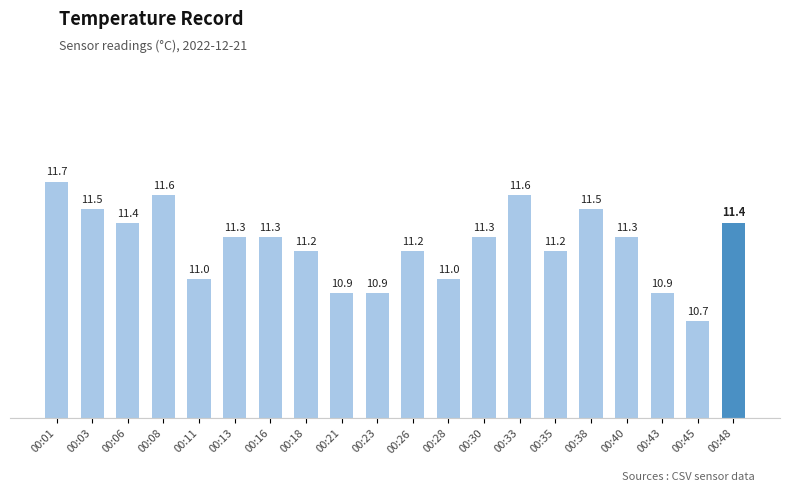

Reading left to right, extract all data points from this chart.

11.7	11.5	11.4	11.6	11.0	11.3	11.3	11.2	10.9	10.9	11.2	11.0	11.3	11.6	11.2	11.5	11.3	10.9	10.7	11.4